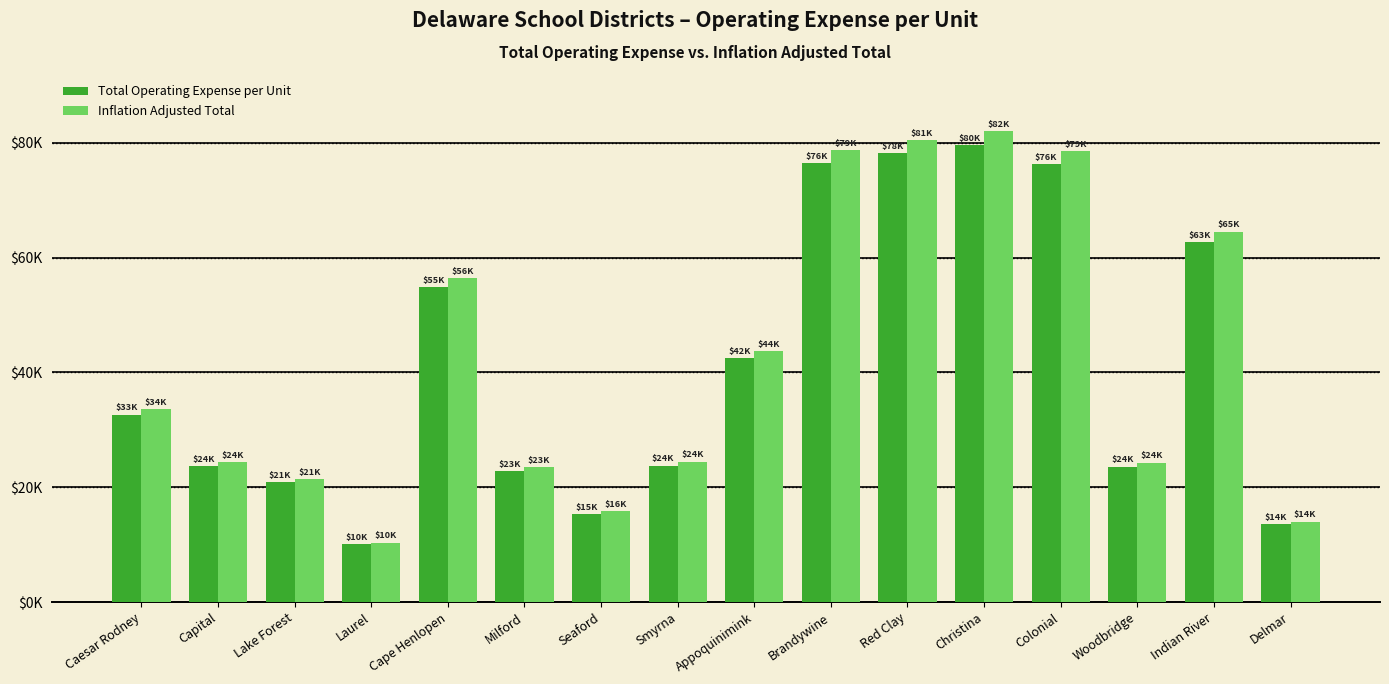

Does the chart contain stacked bars?

No